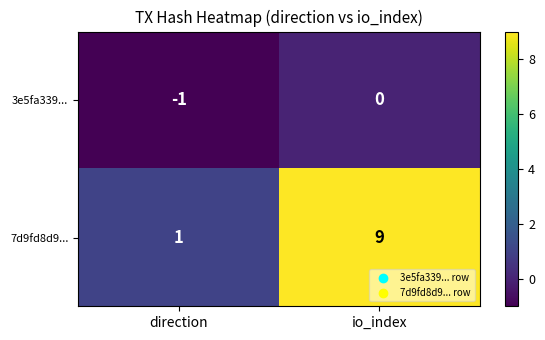

What is the maximum value for 7d9fd8d9...?

9